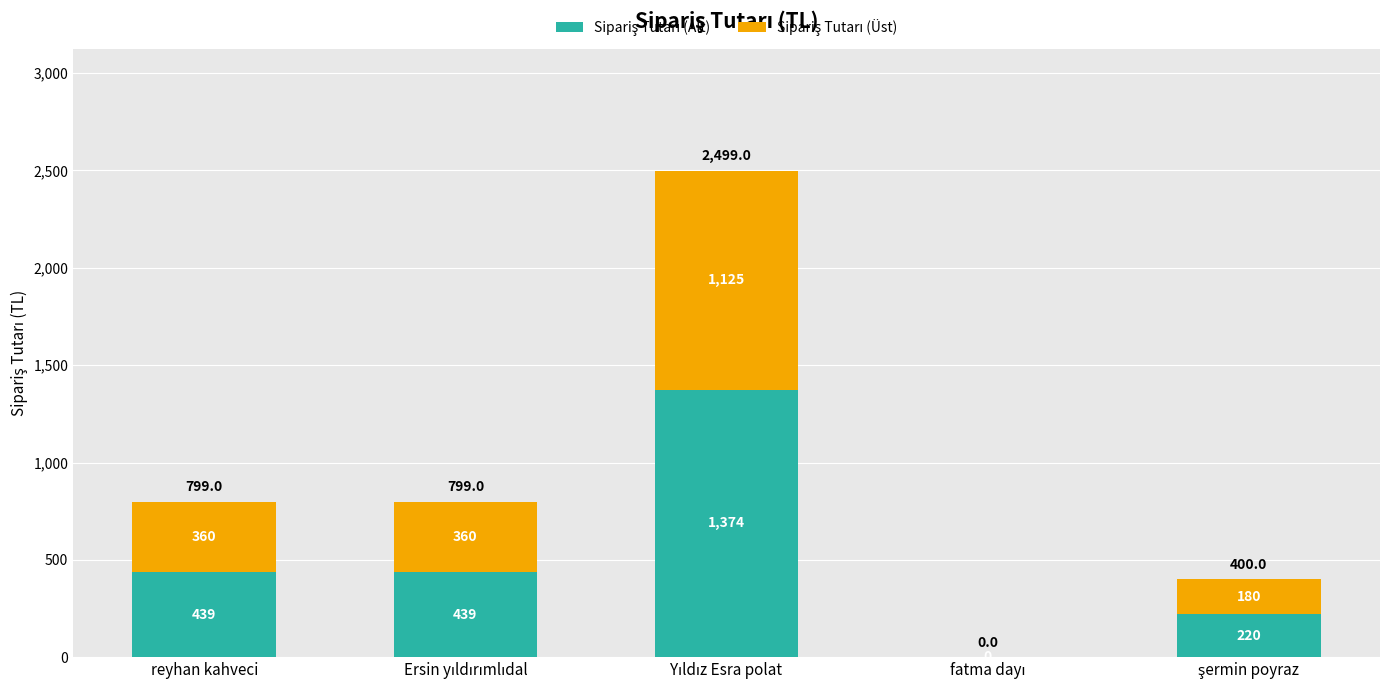

What is the difference between the Sipariş Tutarı (Üst) values at fatma dayı and Ersin yıldırımlıdal?

359.5